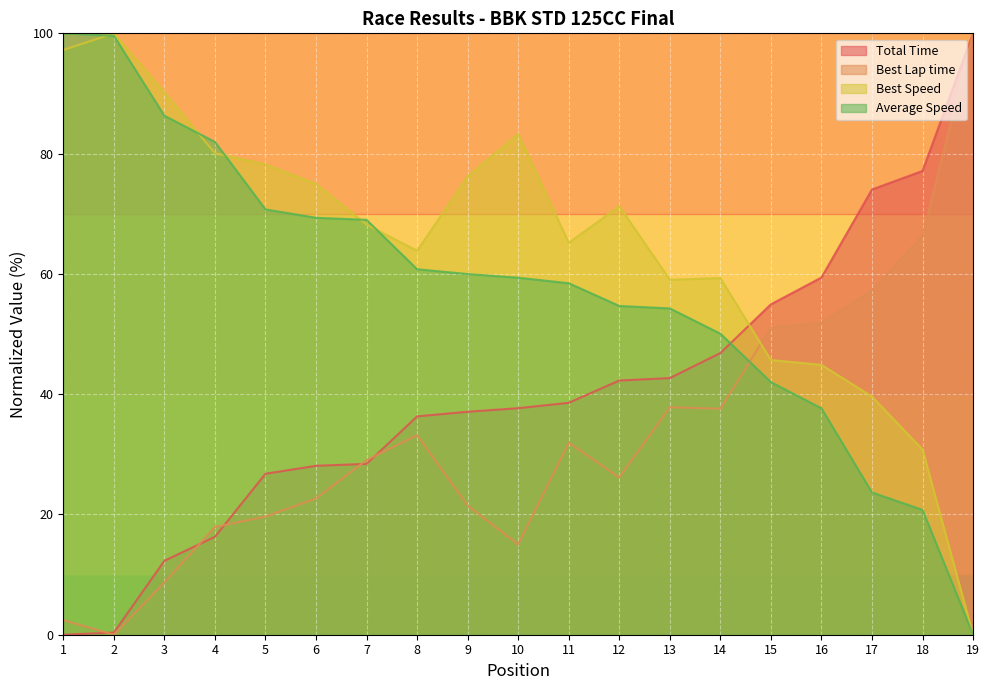

How many times do Best Speed and Best Lap time cross each other?

1